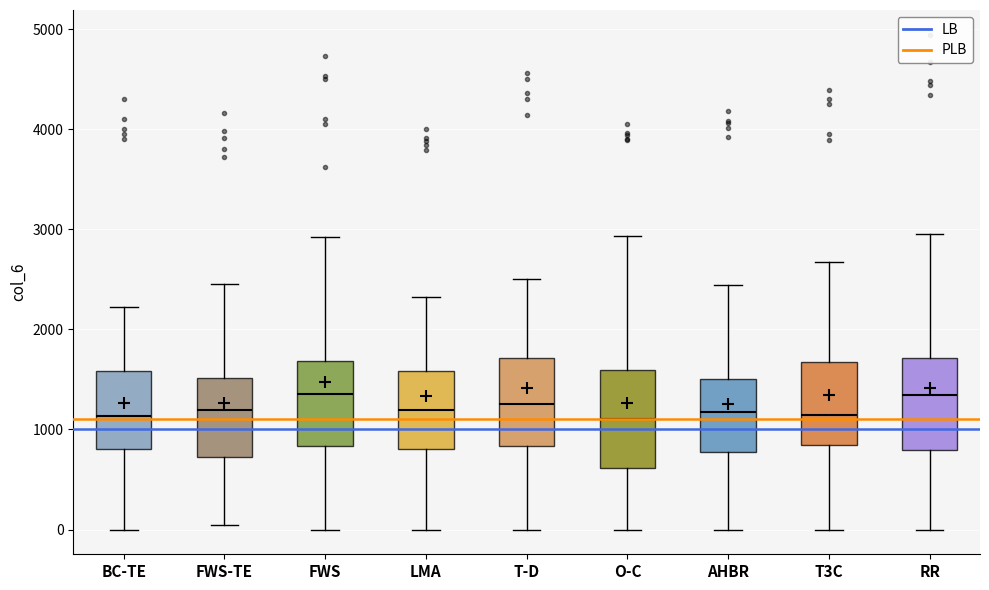

Reading left to right, transcribe this box plot: for each box, give where its median line is, the range the box spans, and where its two whiskers end, as read against the y-axis. The values are not printed on the chart, so give them approximately, as read against the axis.

BC-TE: median 1100, box 800 to 1600, whiskers 0 to 2200
FWS-TE: median 1200, box 700 to 1500, whiskers 0 to 2500
FWS: median 1400, box 800 to 1700, whiskers 0 to 2900
LMA: median 1200, box 800 to 1600, whiskers 0 to 2300
T-D: median 1300, box 800 to 1700, whiskers 0 to 2500
O-C: median 1100, box 600 to 1600, whiskers 0 to 2900
AHBR: median 1200, box 800 to 1500, whiskers 0 to 2400
T3C: median 1100, box 800 to 1700, whiskers 0 to 2700
RR: median 1300, box 800 to 1700, whiskers 0 to 2900